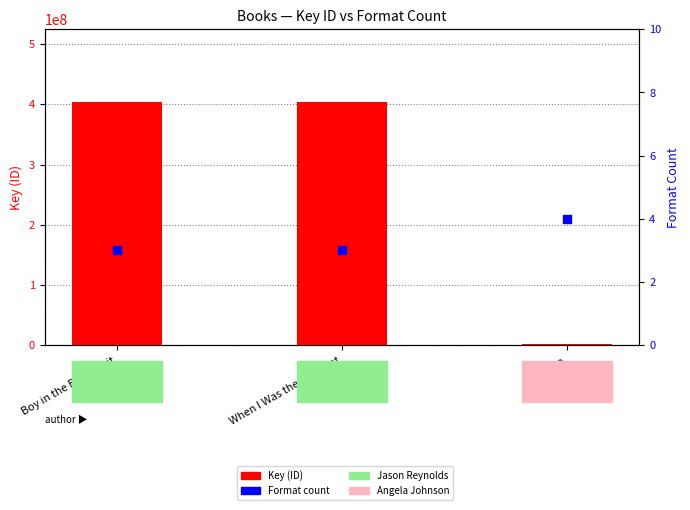

Which series contains the lowest Y value?

Format count